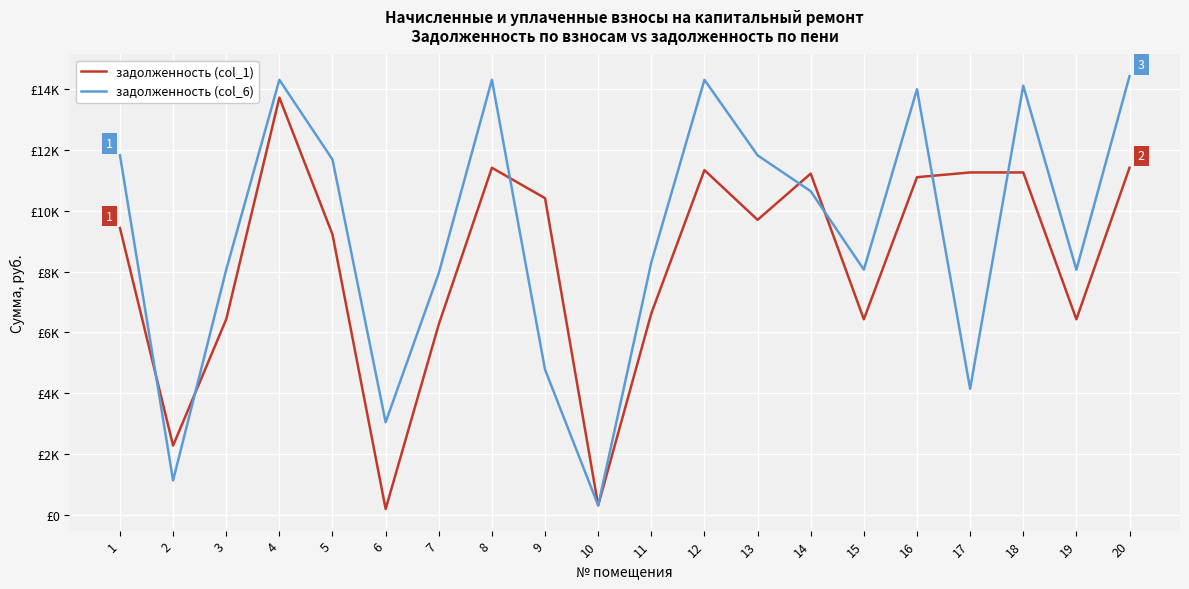

Is it true that задолженность (col_1) equals 16355.0 at 16?

False